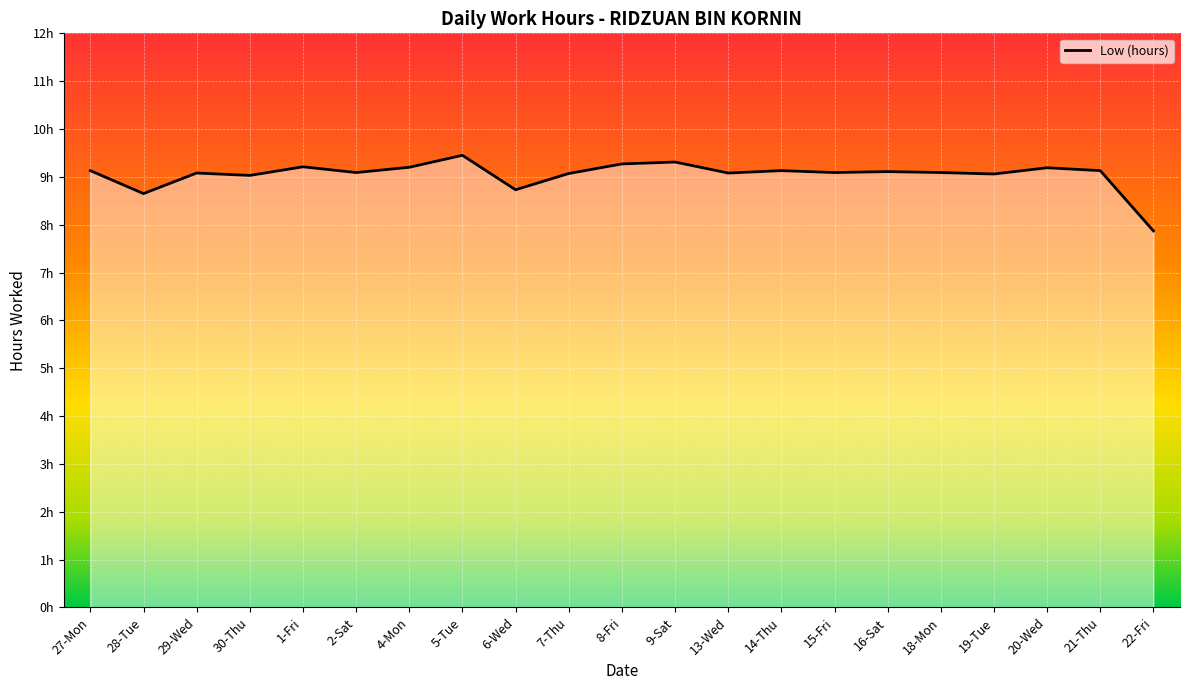

Rank the categories by value from highest to lowest.

5-Tue, 9-Sat, 8-Fri, 1-Fri, 4-Mon, 20-Wed, 27-Mon, 14-Thu, 21-Thu, 16-Sat, 2-Sat, 15-Fri, 18-Mon, 29-Wed, 13-Wed, 7-Thu, 19-Tue, 30-Thu, 6-Wed, 28-Tue, 22-Fri